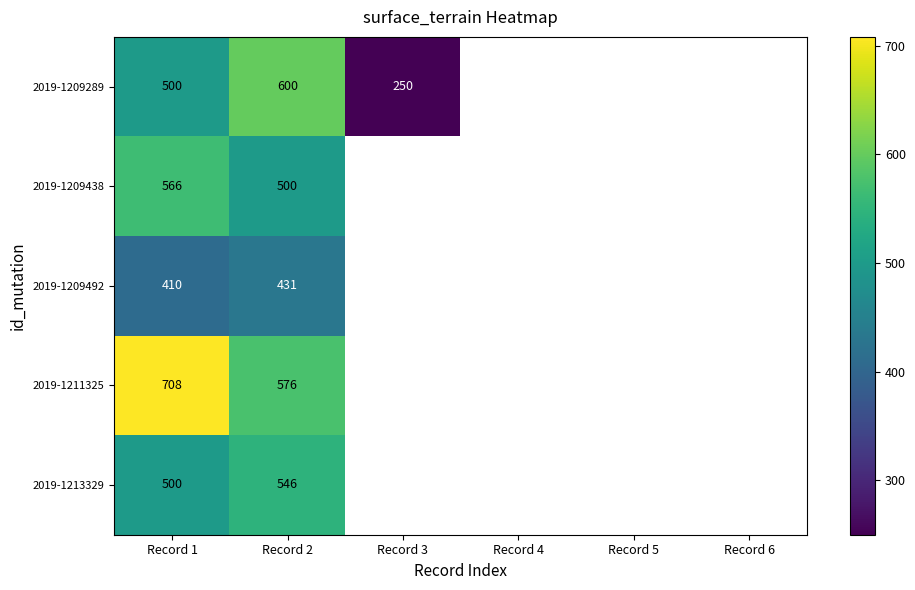

What is the spread (max minus min) of values at Record 2?

169